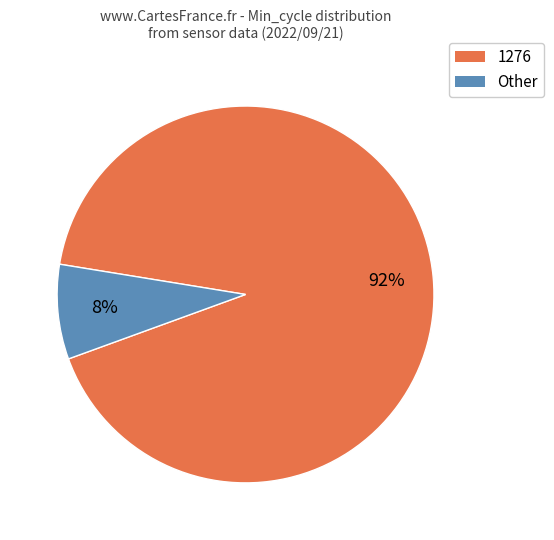

Does any single category account for the majority?

Yes